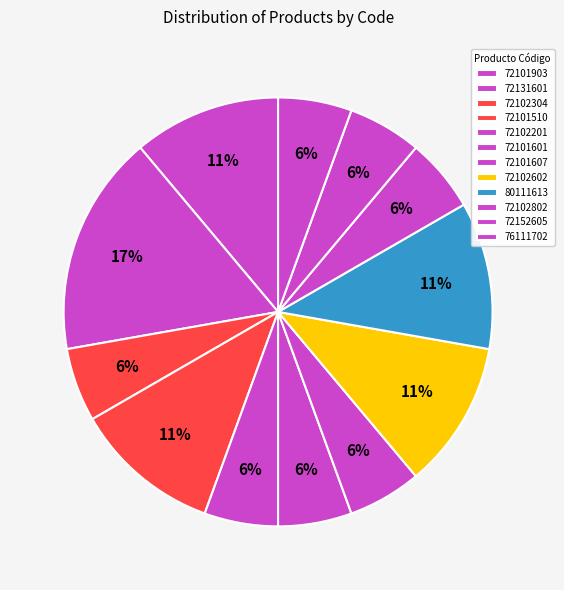

What is the total percentage of 72152605 and 72101607?

21.1%